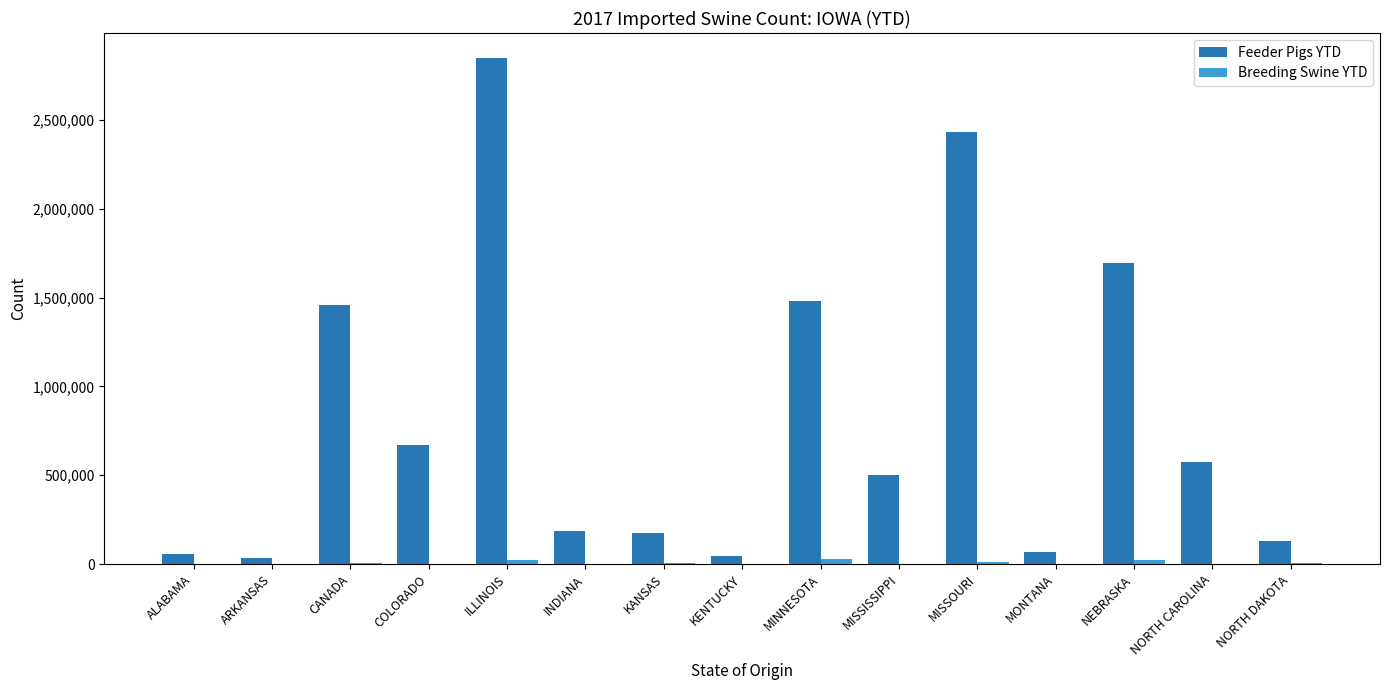

The Feeder Pigs YTD series shows 501095 at MISSISSIPPI. True or false?

True